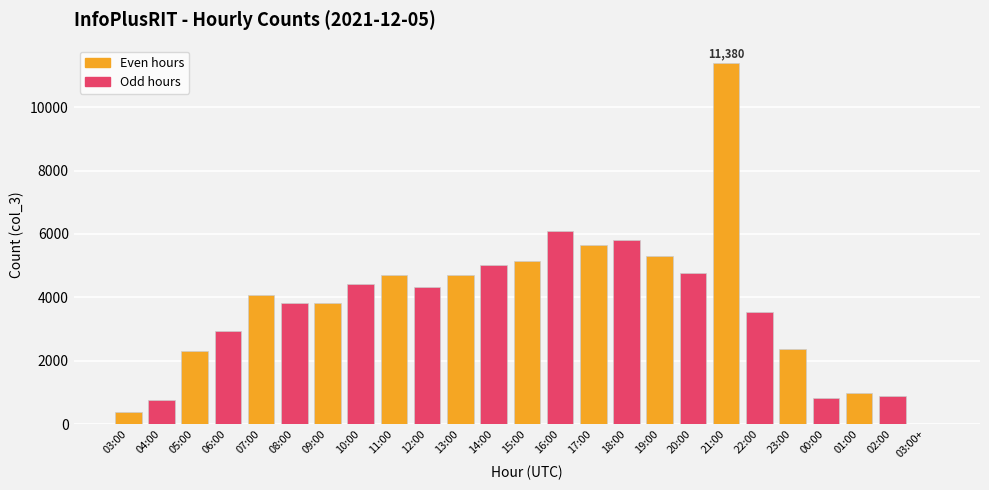

Which label corresponds to the largest value in the chart?

21:00